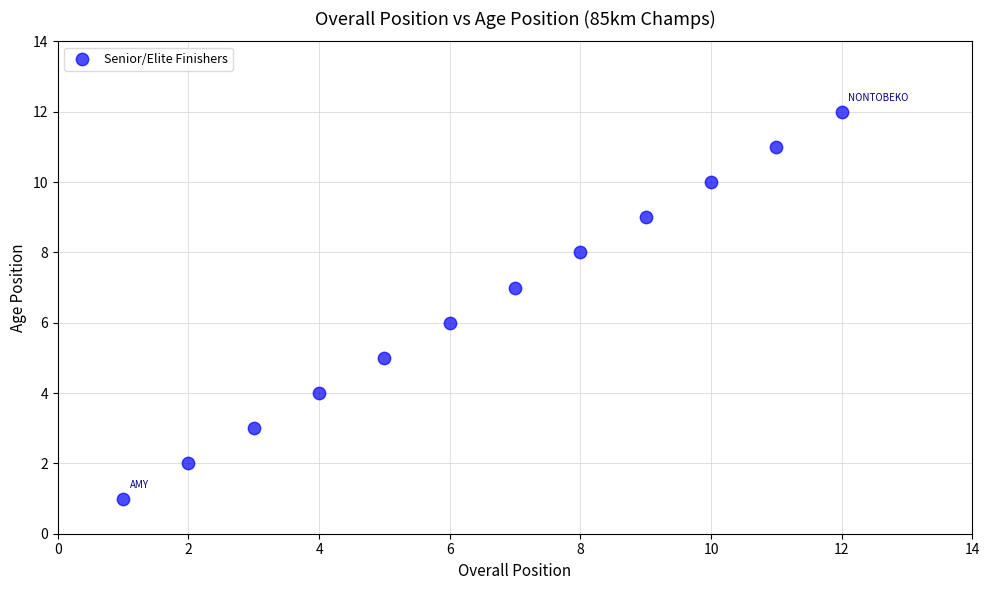

What is the average X value?

6